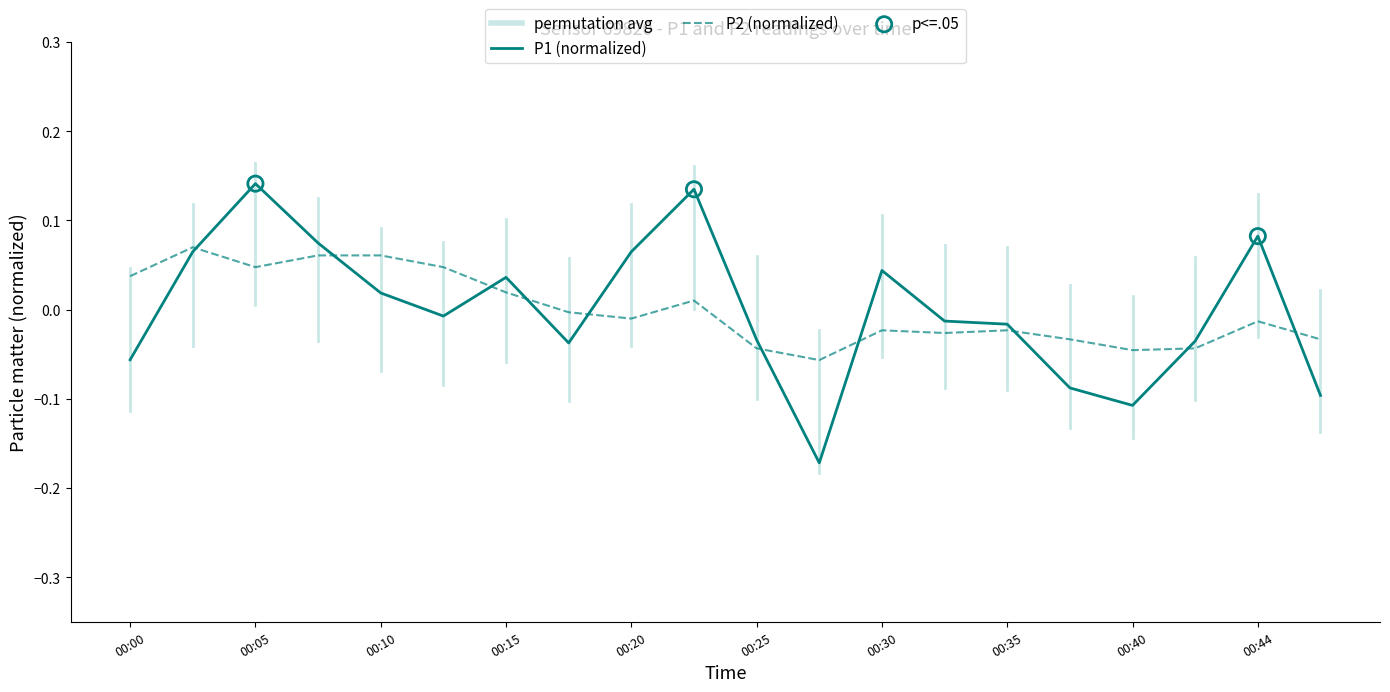

List the series in order of their peak value, highest first.

P1 (normalized), P2 (normalized)